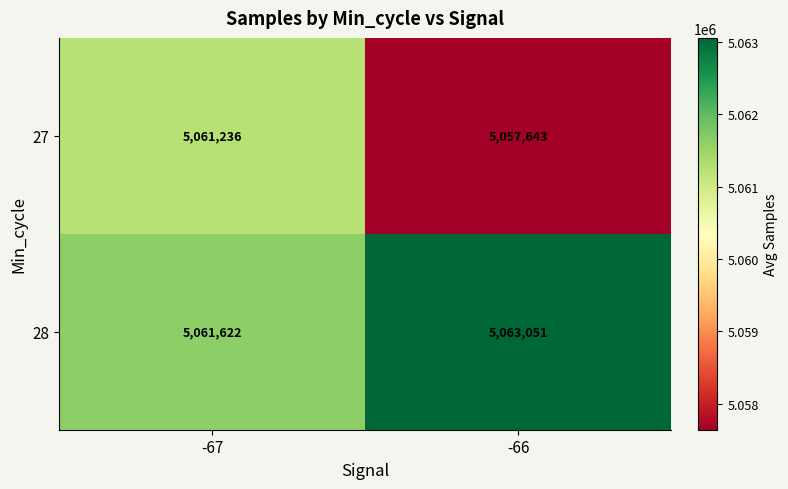

Rank the series by their maximum value, from lowest to highest.

27, 28